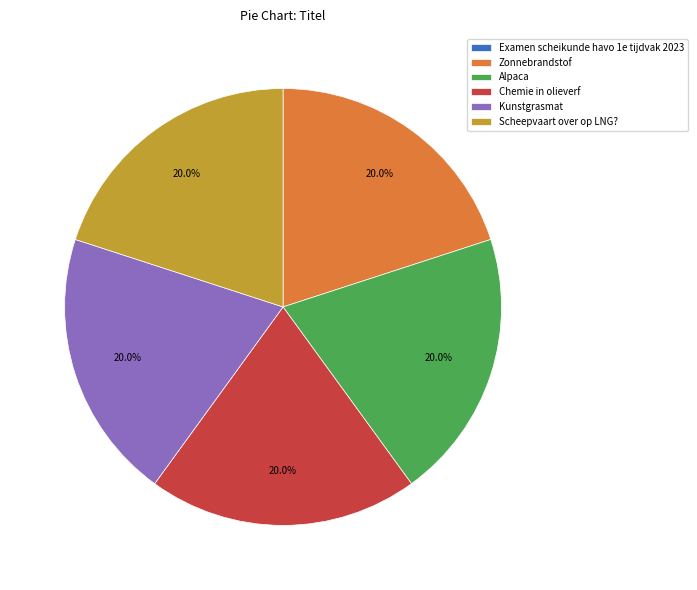

What percentage is the Chemie in olieverf slice, to the nearest percent?

20%